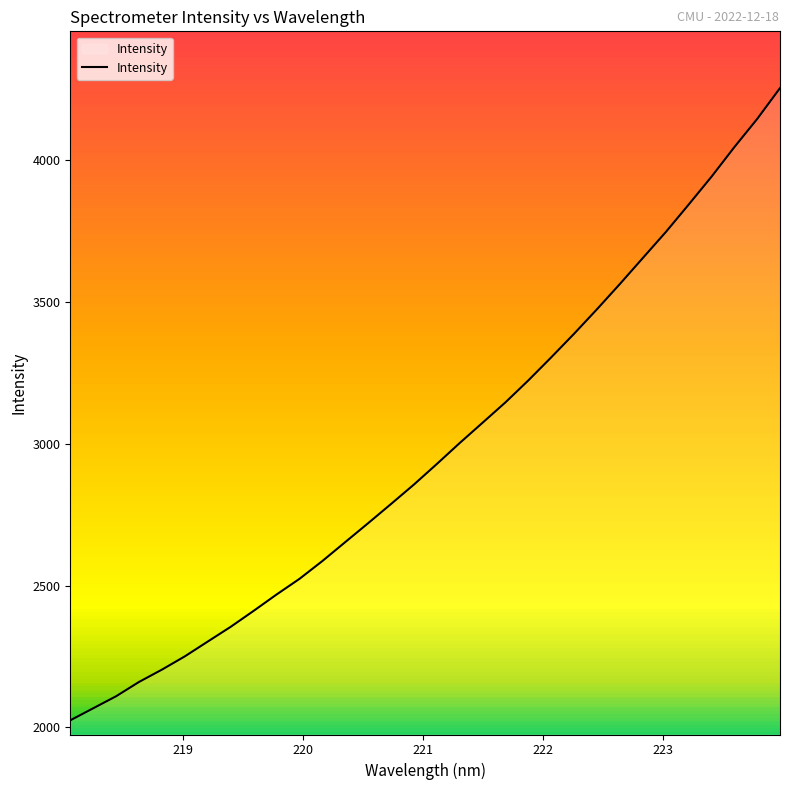

What is the difference between the maximum and minimum values?

2228.6